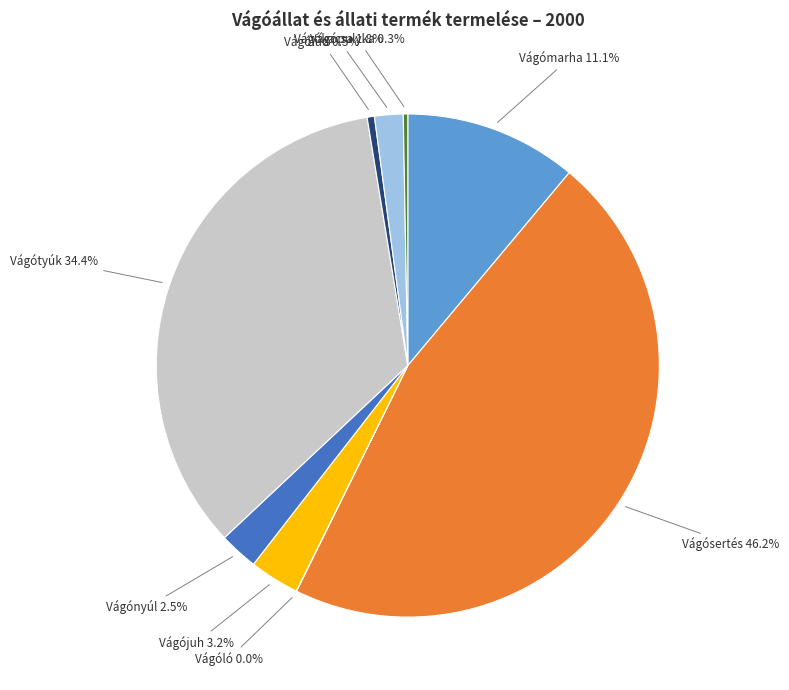

Combined, do Vágópulyka and Vágómarha account for over 50%?

No